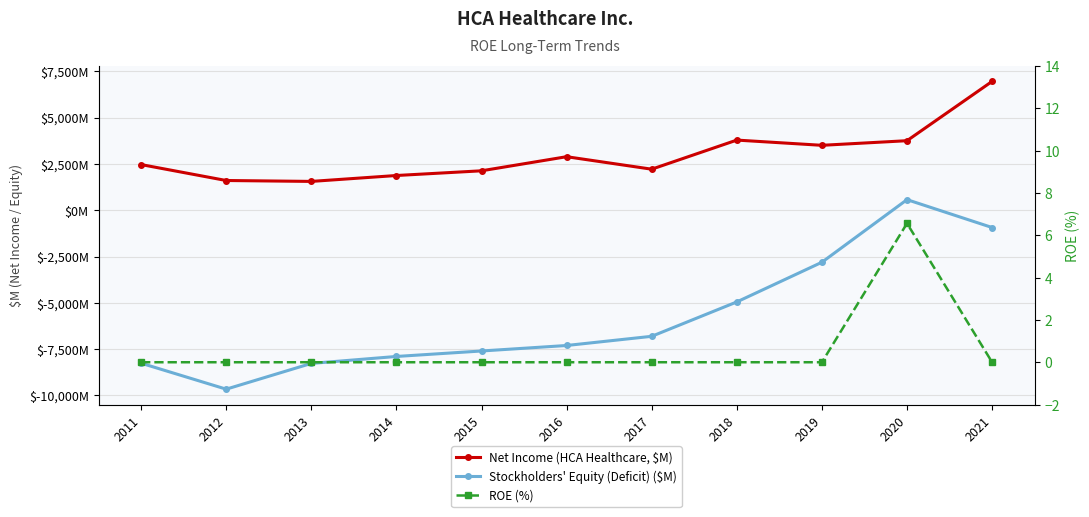

Which series changed the most between 2012 and 2013?

Stockholders' Equity (Deficit) ($M)